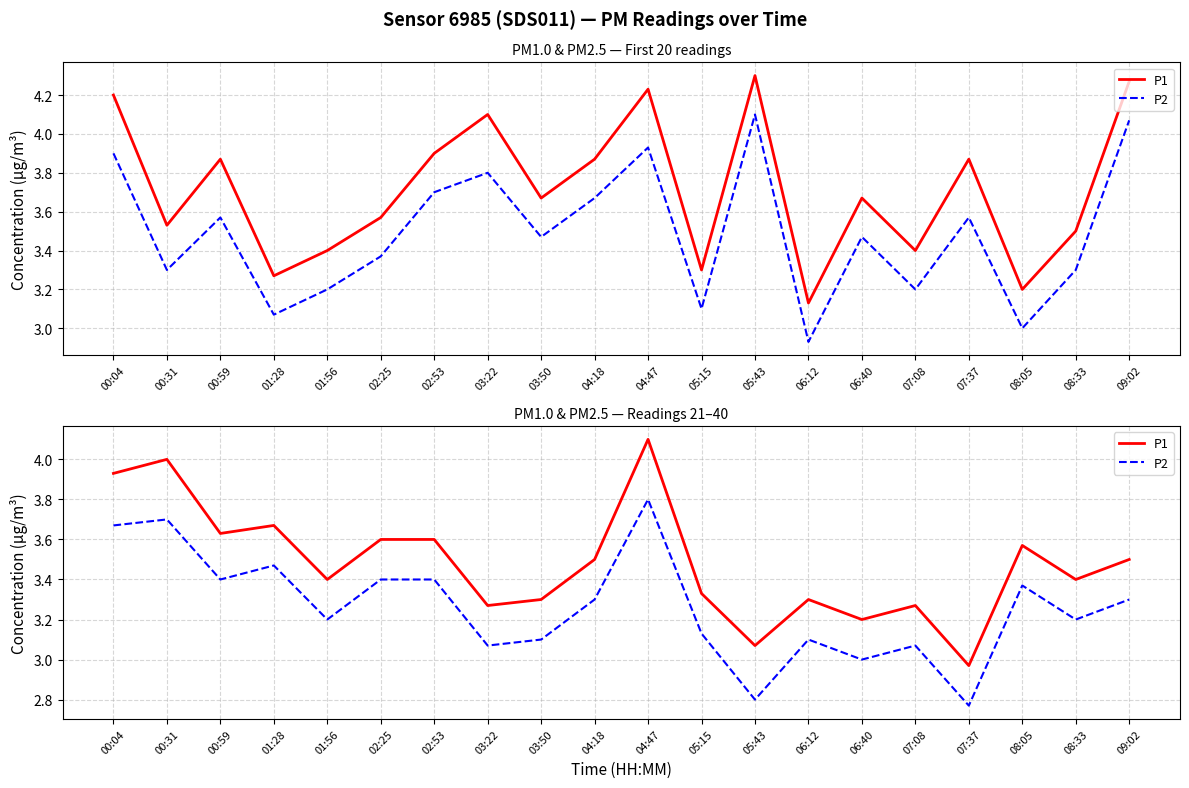

What is the total value across all series at 07:08?

6.3